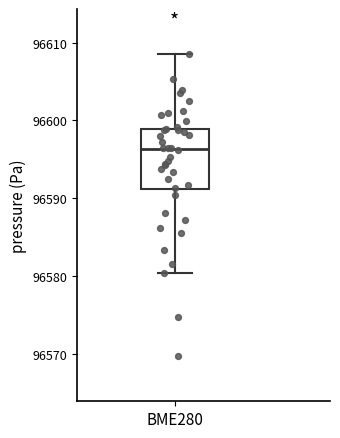

Read this box plot against the y-axis: the position of the median line, the range covered by the box, and the ends of both whiskers. The values are not printed on the chart, so give them approximately, as read against the axis.

median 96596, box 96591 to 96599, whiskers 96580 to 96609